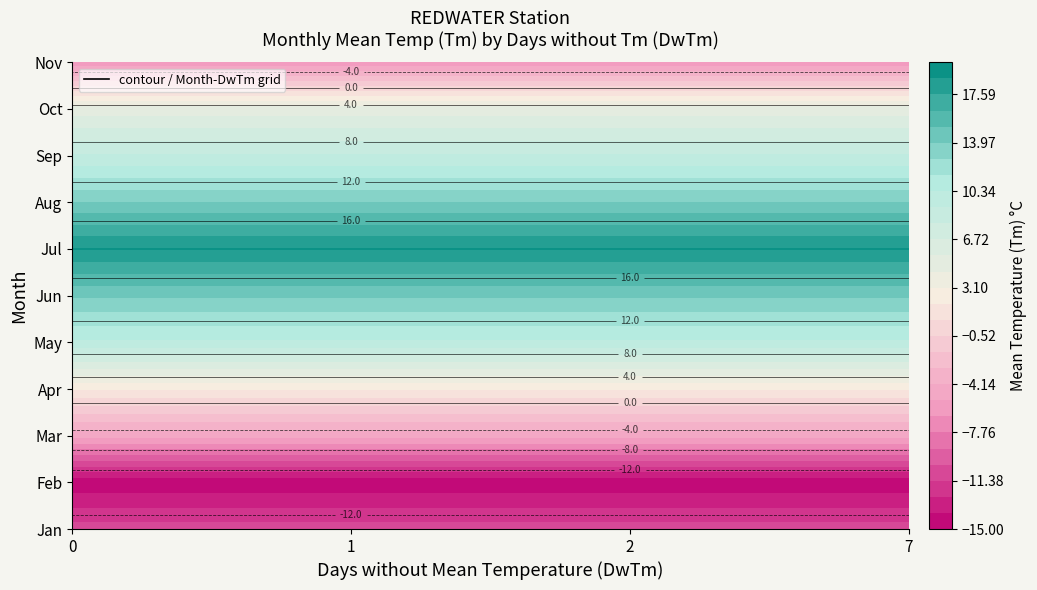

Reading right to left, transcribe all the data shown in this chart.

1: Tm=-10.8	DwTm=2.0
2: Tm=-14.7	DwTm=2.0
3: Tm=-4.9	DwTm=1.0
4: Tm=2.0	DwTm=7.0
5: Tm=10.1	DwTm=0.0
6: Tm=14.2	DwTm=0.0
7: Tm=18.9	DwTm=0.0
8: Tm=14.0	DwTm=2.0
9: Tm=9.3	DwTm=0.0
10: Tm=4.9	DwTm=2.0
11: Tm=-6.2	DwTm=2.0